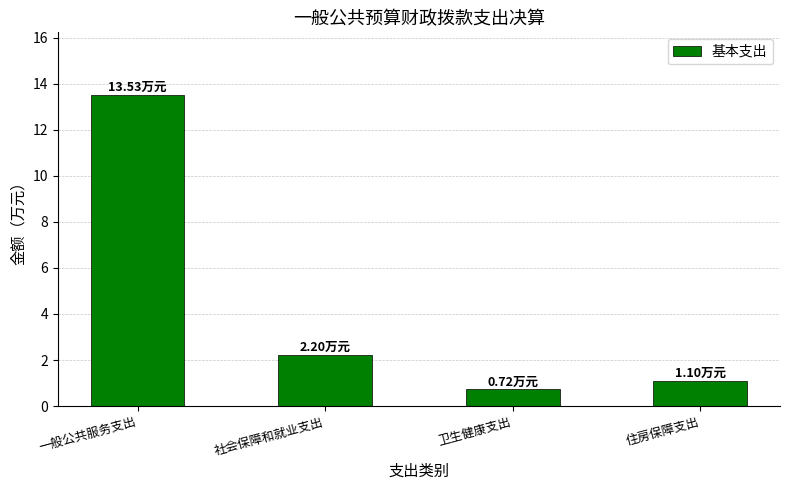

What is the sum of all values?

17.6